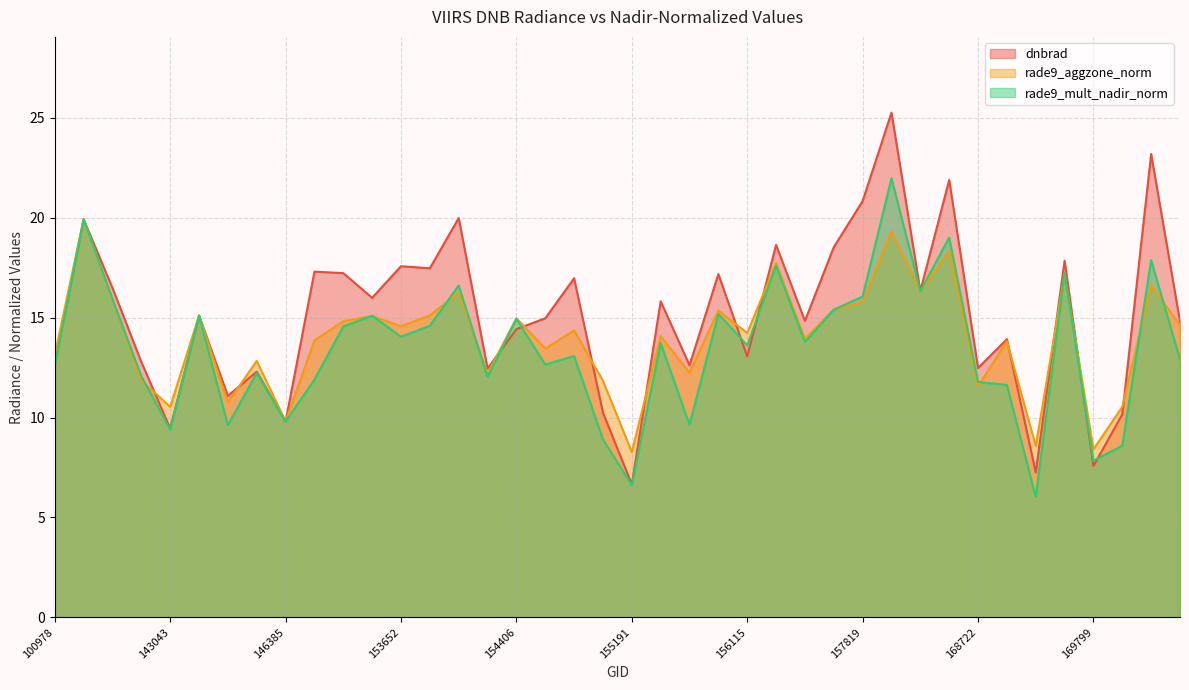

True or false: rade9_aggzone_norm and rade9_mult_nadir_norm cross at least once.

True